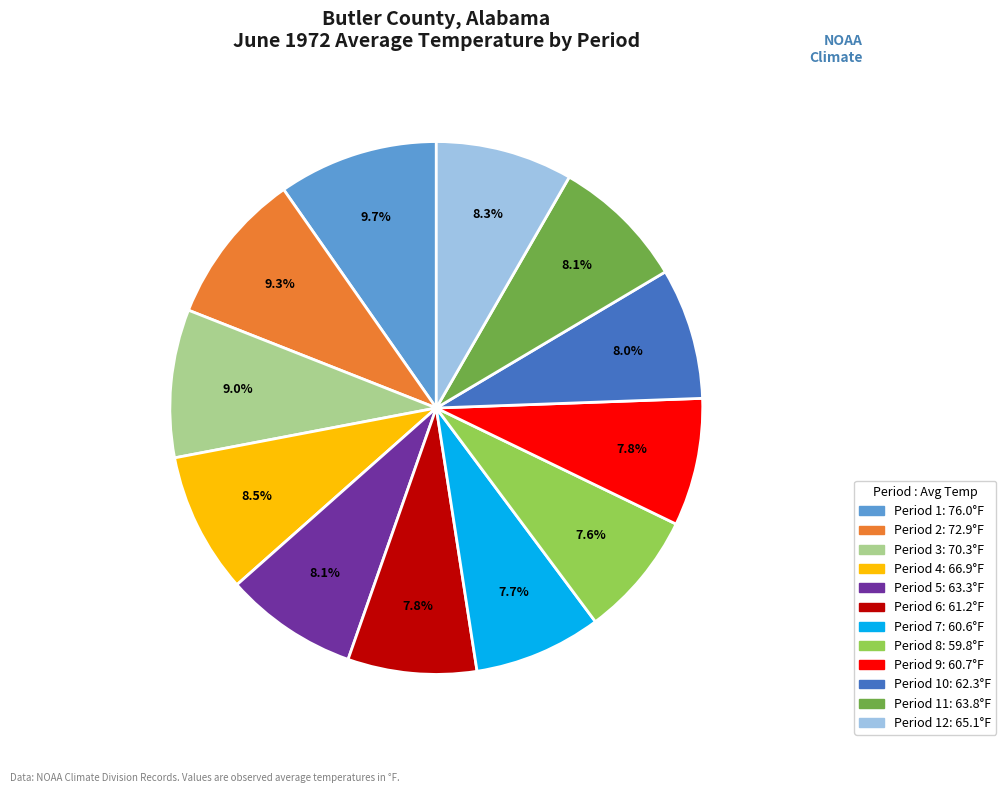

Count the number of slices in the pie.

12